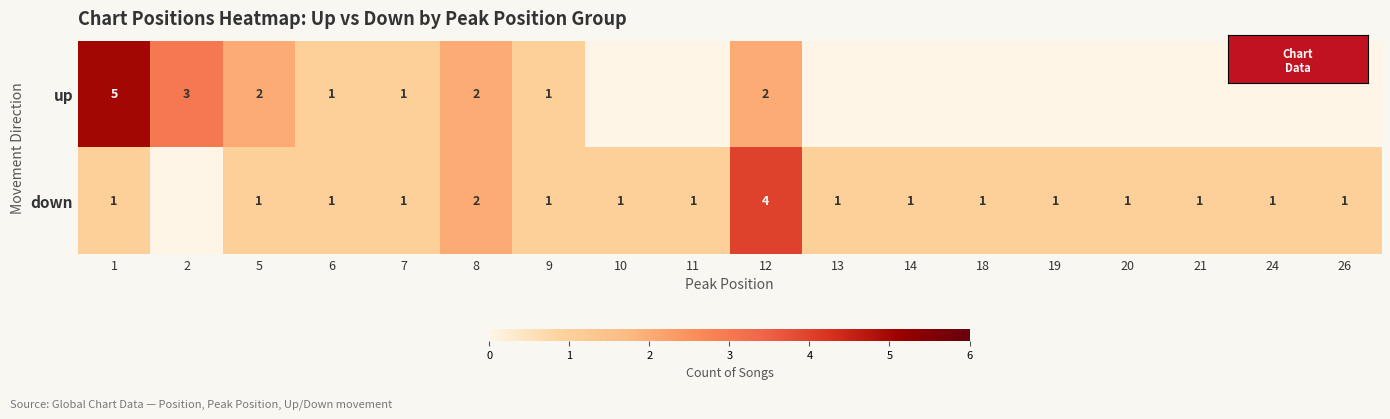

Rank the series by their maximum value, from lowest to highest.

down, up